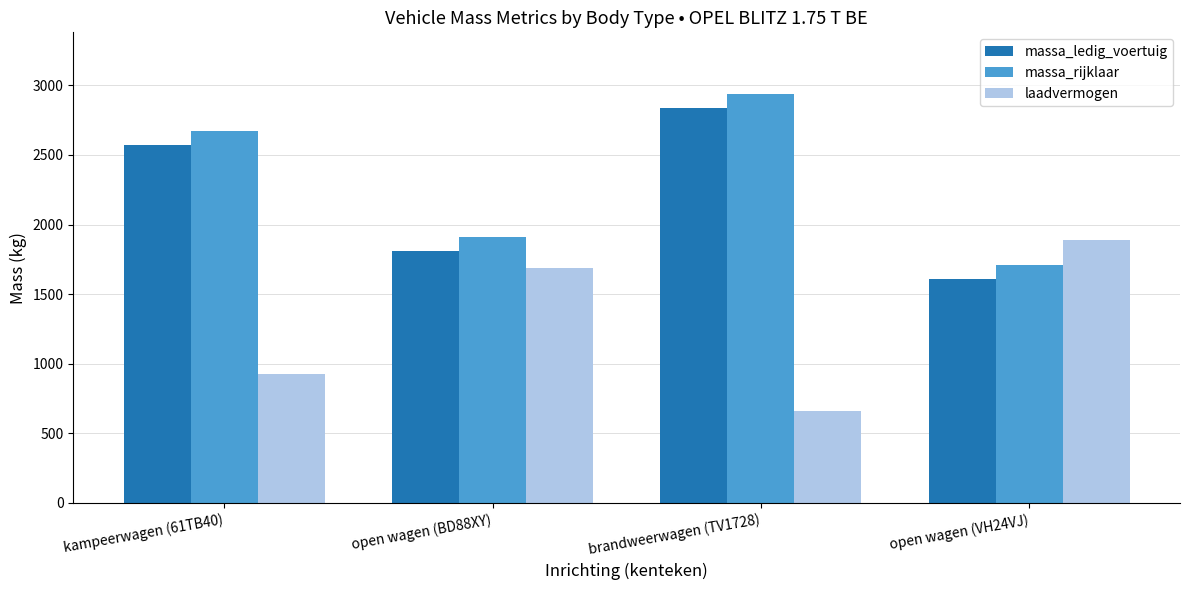

What is the average value of the massa_ledig_voertuig series?

2208